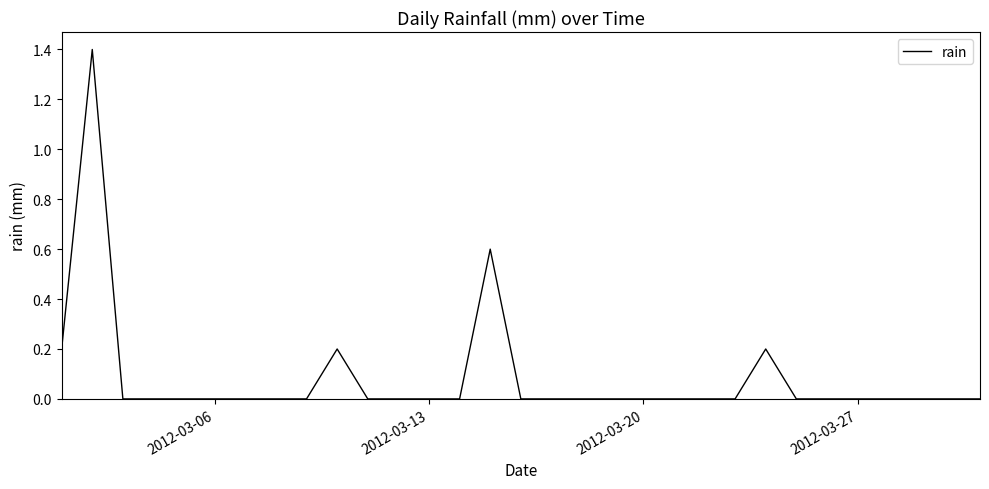

What is the greatest value displayed?

1.4